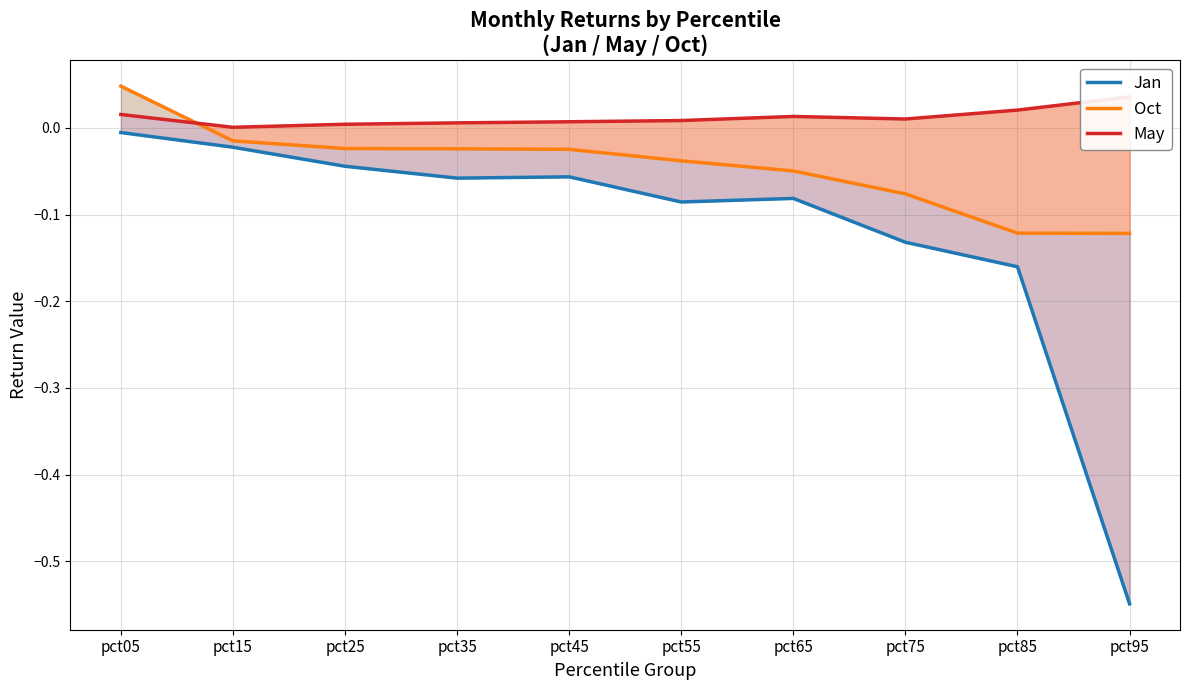

True or false: Jan and Oct cross at least once.

False